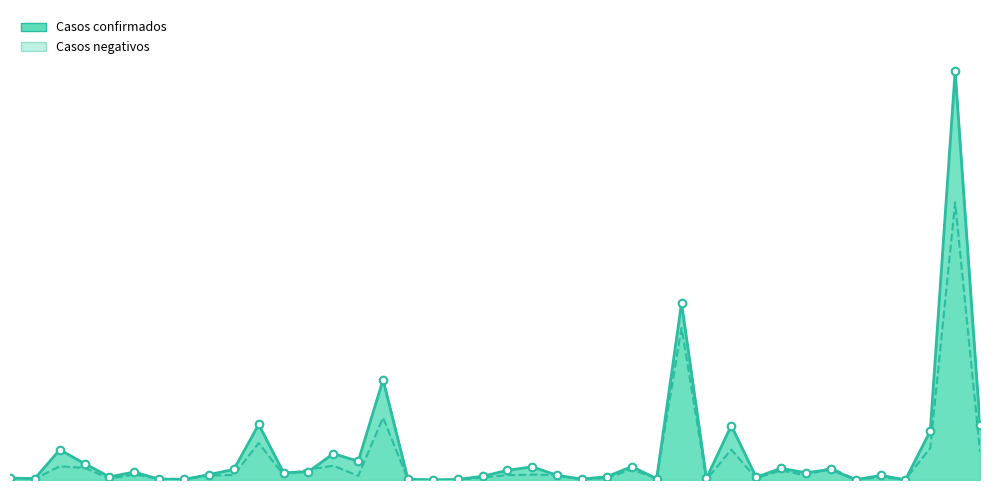

Is the value of Casos negativos at 14 greater than the value of Casos confirmados at 10?

Yes